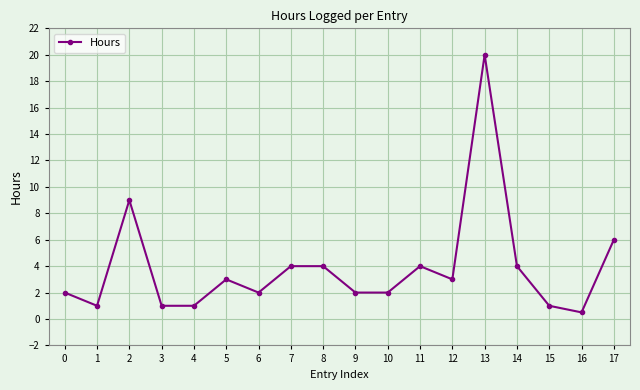

Count the number of categories in the chart.

18